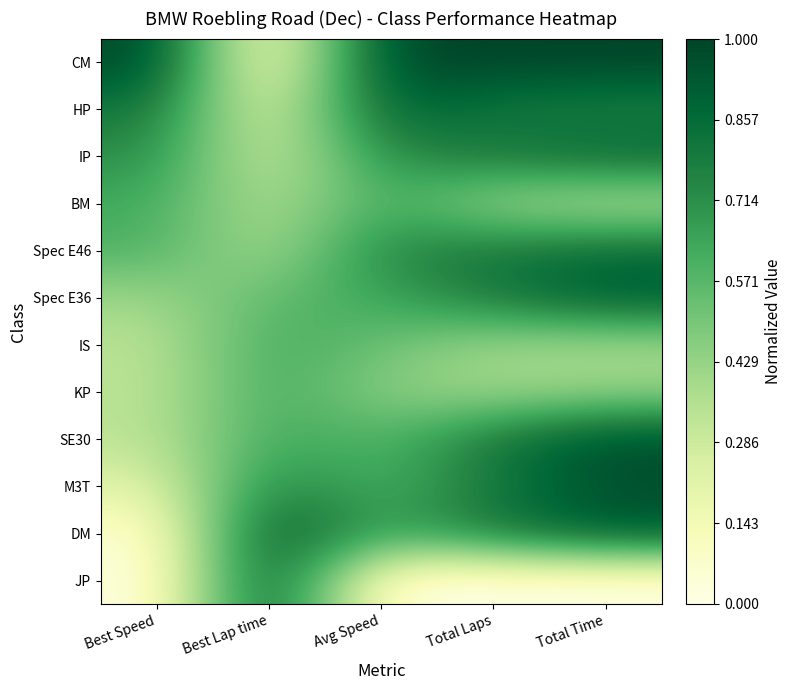

Rank the series at Best Speed from lowest to highest value.

JP, DM, M3T, SE30, KP, IS, Spec E36, Spec E46, BM, IP, HP, CM